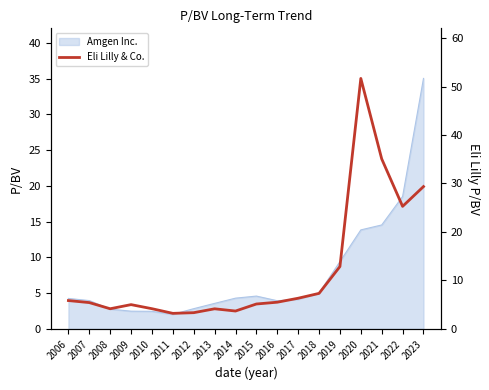

True or false: there are more than 1 points higher than both neighbors.

True